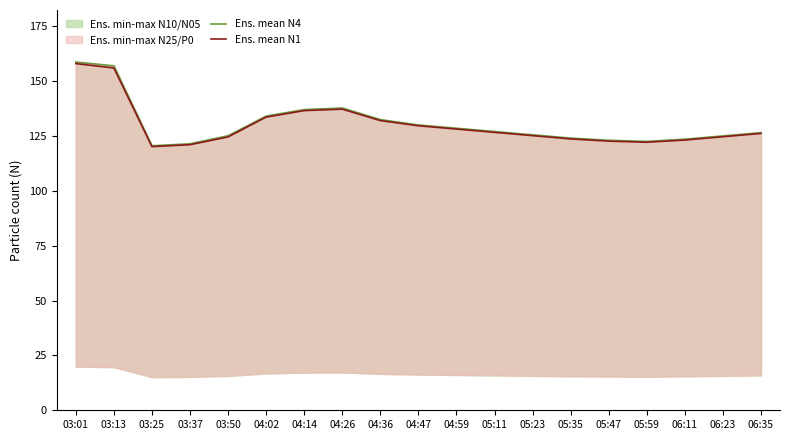

True or false: Ens. mean N1 and Ens. mean N4 cross at least once.

False